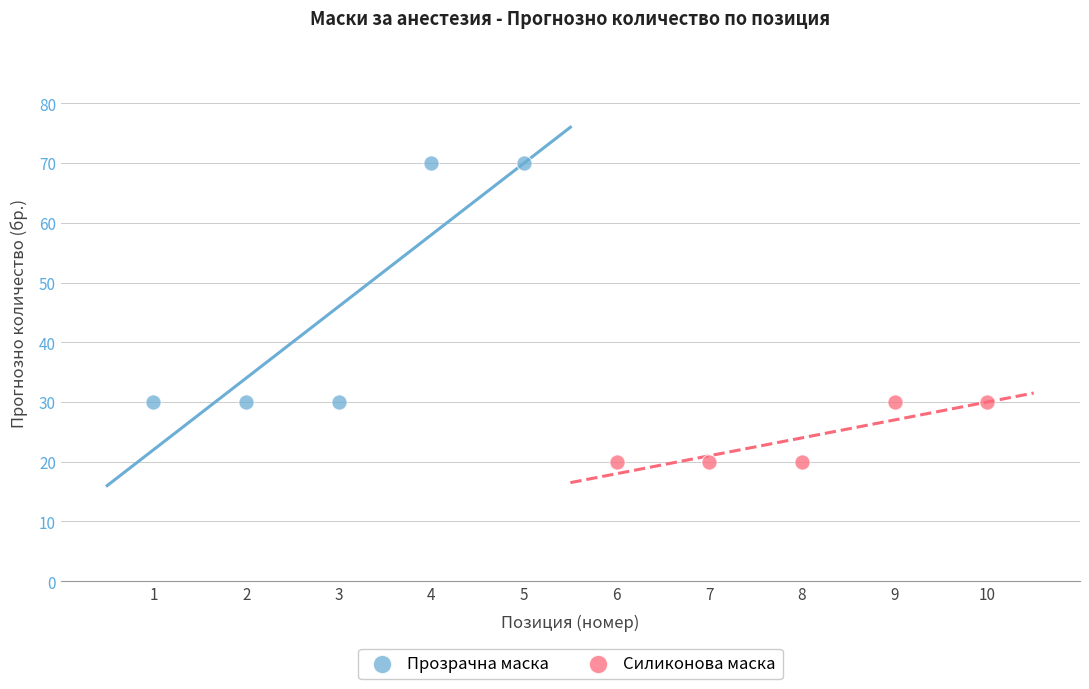

Which series contains the lowest Y value?

Силиконова маска